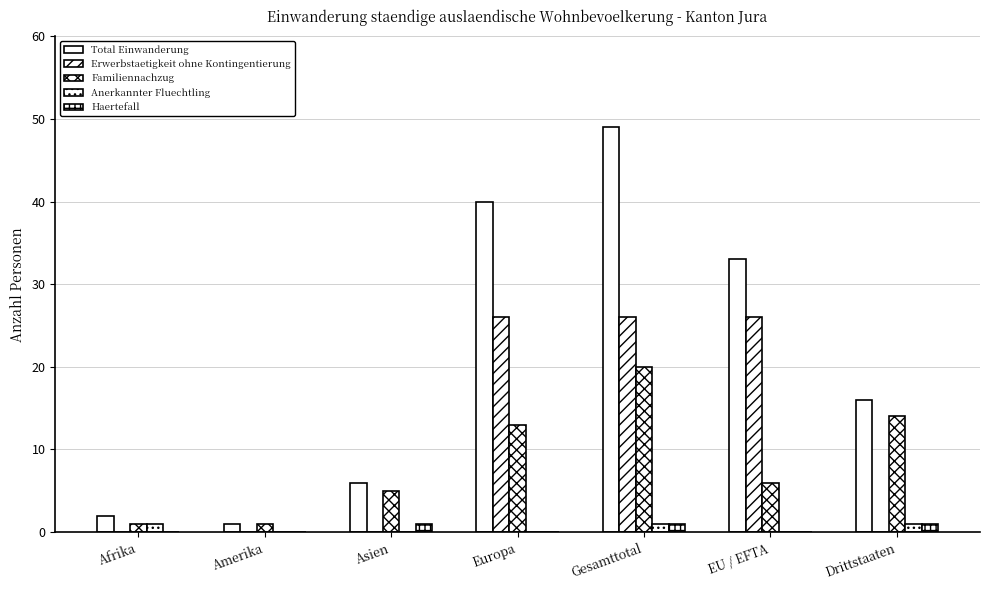

What is the maximum value shown in the chart?

49